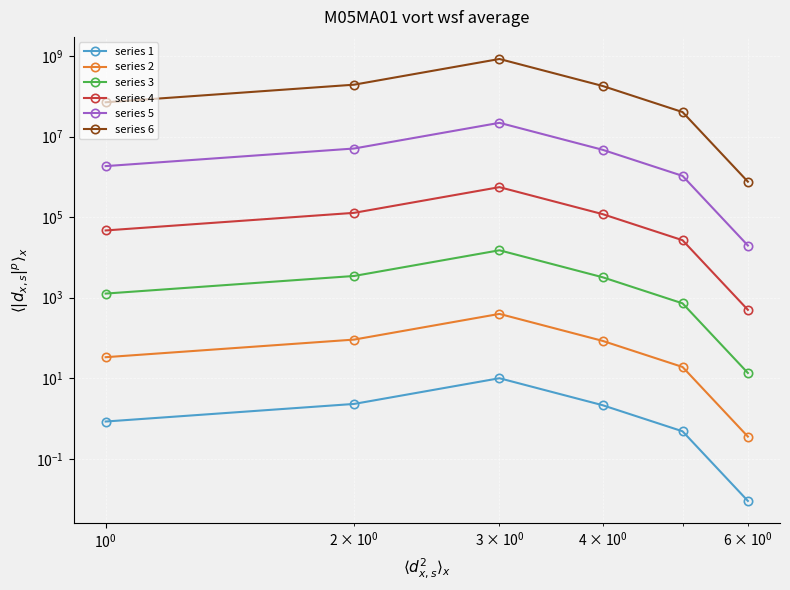

Does the chart display data point markers on the line(s)?

Yes